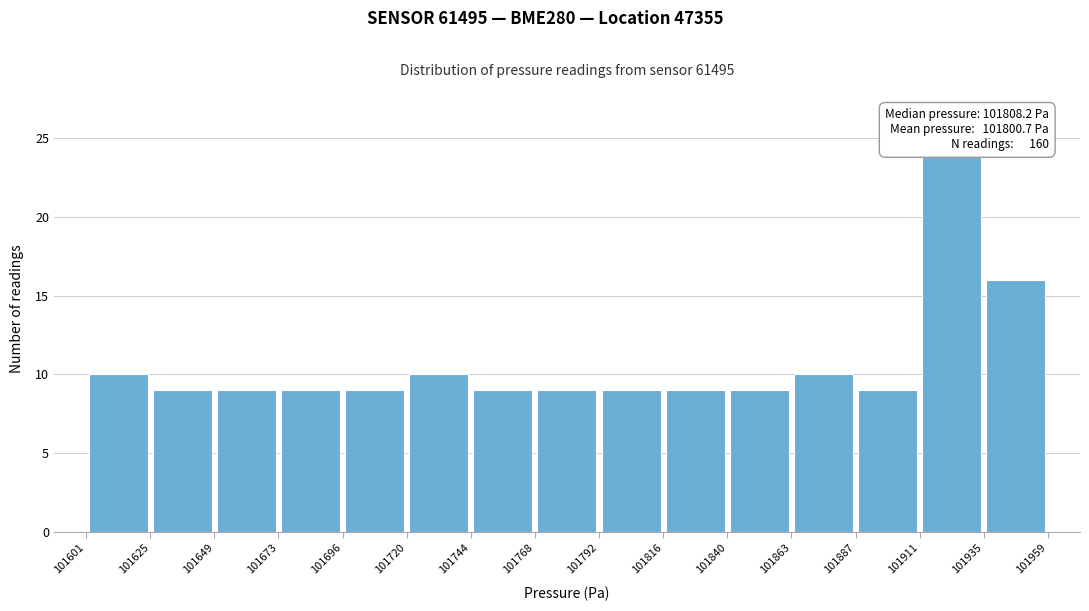

Which range on the x-axis has the tallest bar?

101911 to 101935